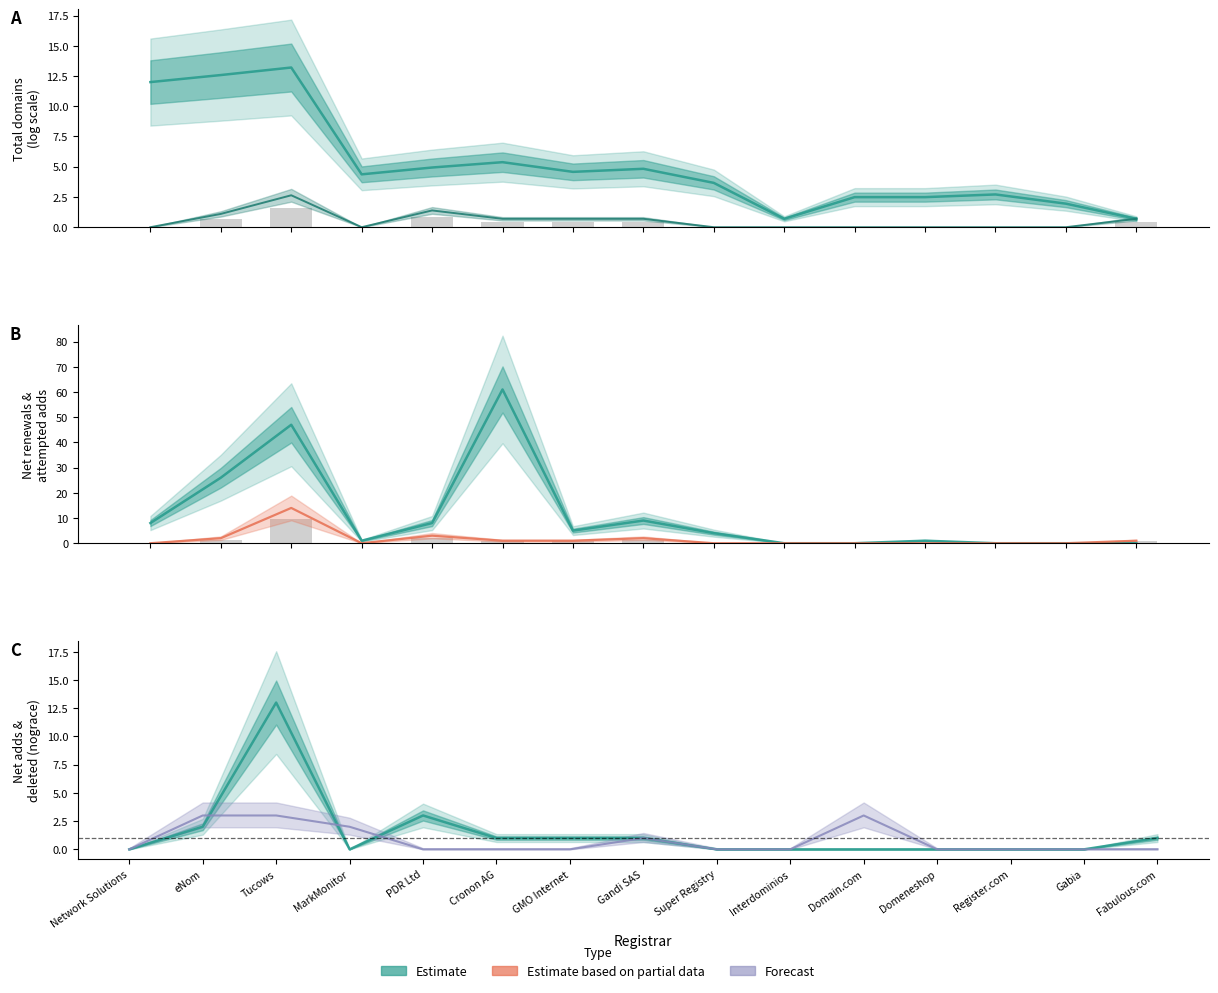

The value of net-renews-1-yr at Register.com is 0.0. True or false?

True